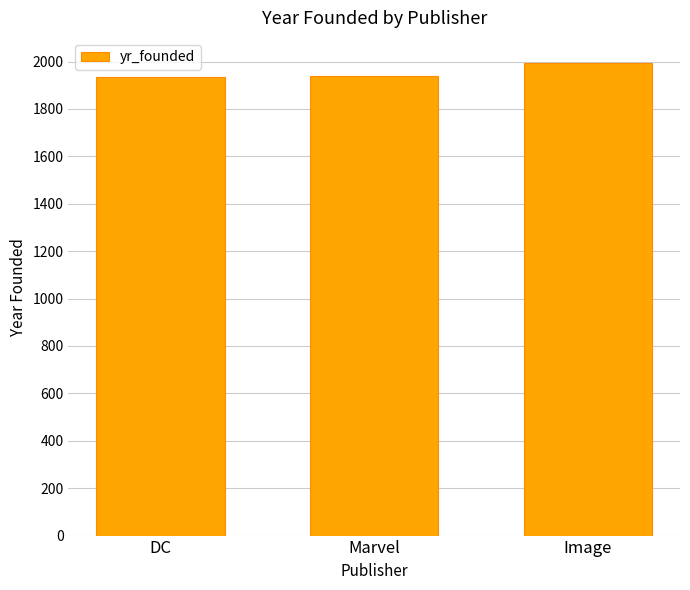

What is the smallest value displayed?

1934